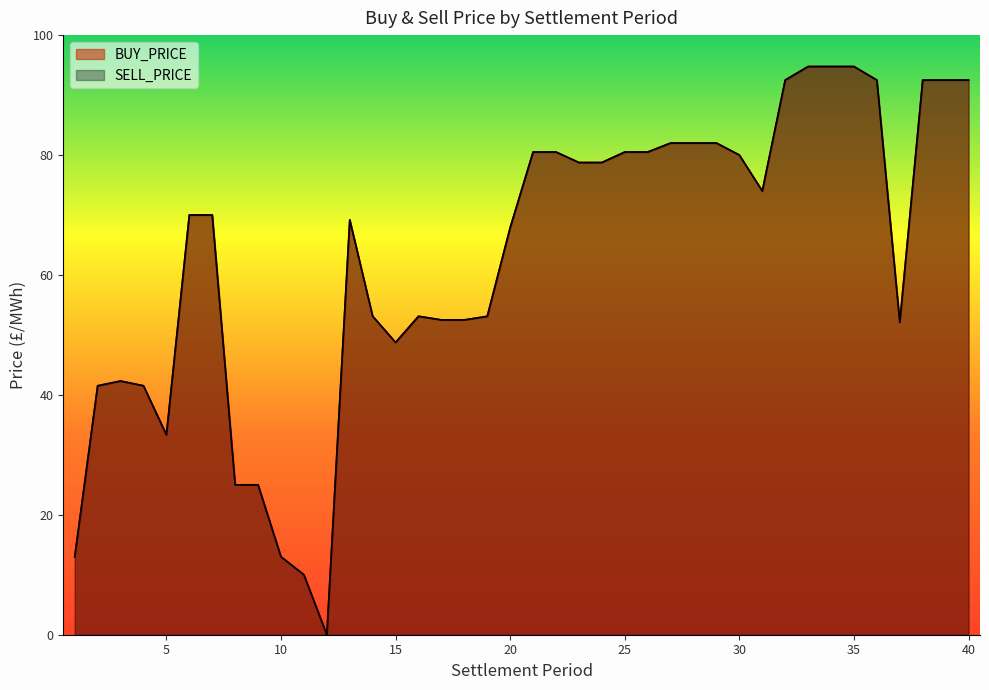

What is the difference between the SELL_PRICE values at 20 and 3?

25.6